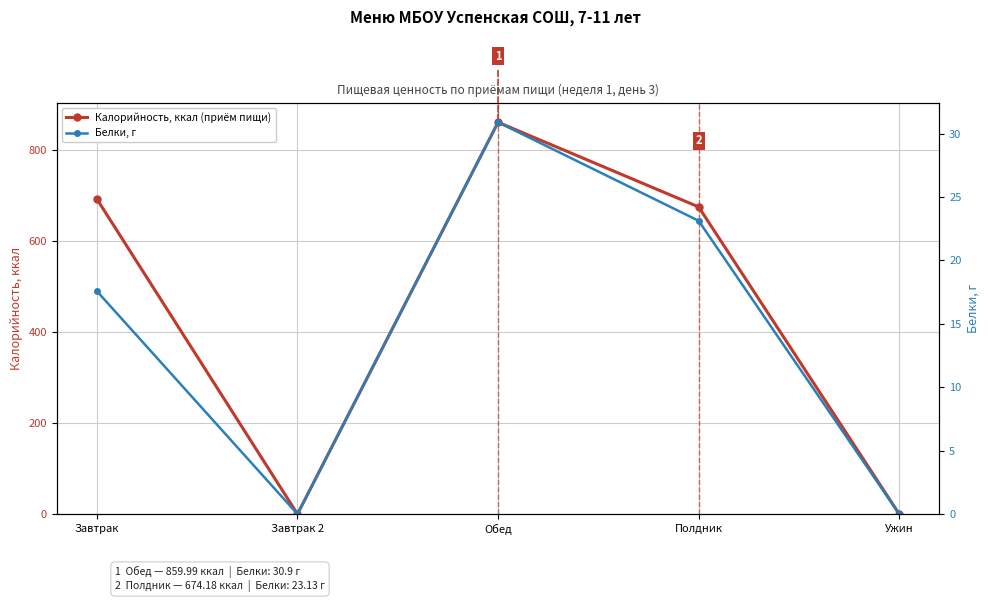

In Калорийность, ккал (приём пищи), how many points are lower than both neighbors (excluding endpoints)?

1